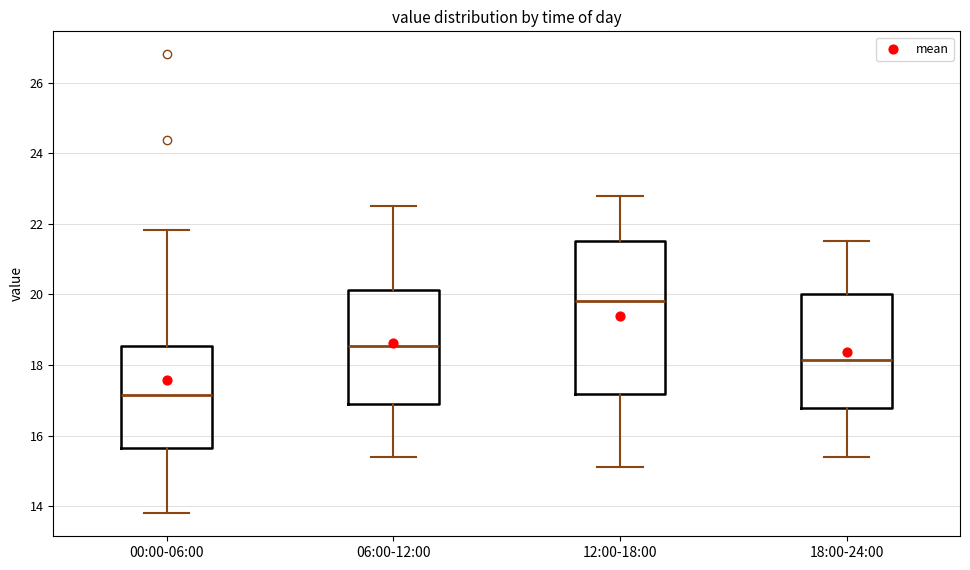

Reading left to right, read every box against the y-axis: the position of its median line, the range the box covers, and the ends of its whiskers. The values are not printed on the chart, so give them approximately, as read against the axis.

00:00-06:00: median 17.2, box 15.6 to 18.6, whiskers 13.8 to 21.8
06:00-12:00: median 18.6, box 17.0 to 20.2, whiskers 15.4 to 22.6
12:00-18:00: median 19.8, box 17.2 to 21.6, whiskers 15.2 to 22.8
18:00-24:00: median 18.2, box 16.8 to 20.0, whiskers 15.4 to 21.6